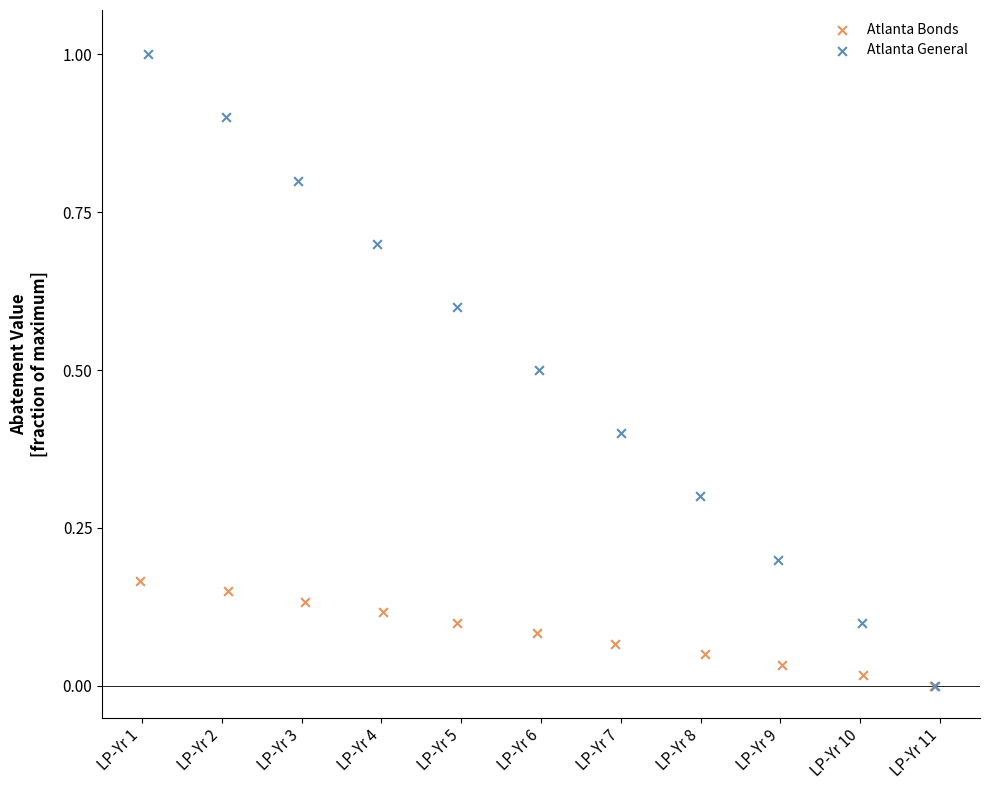

Which series contains the highest Y value?

Atlanta General